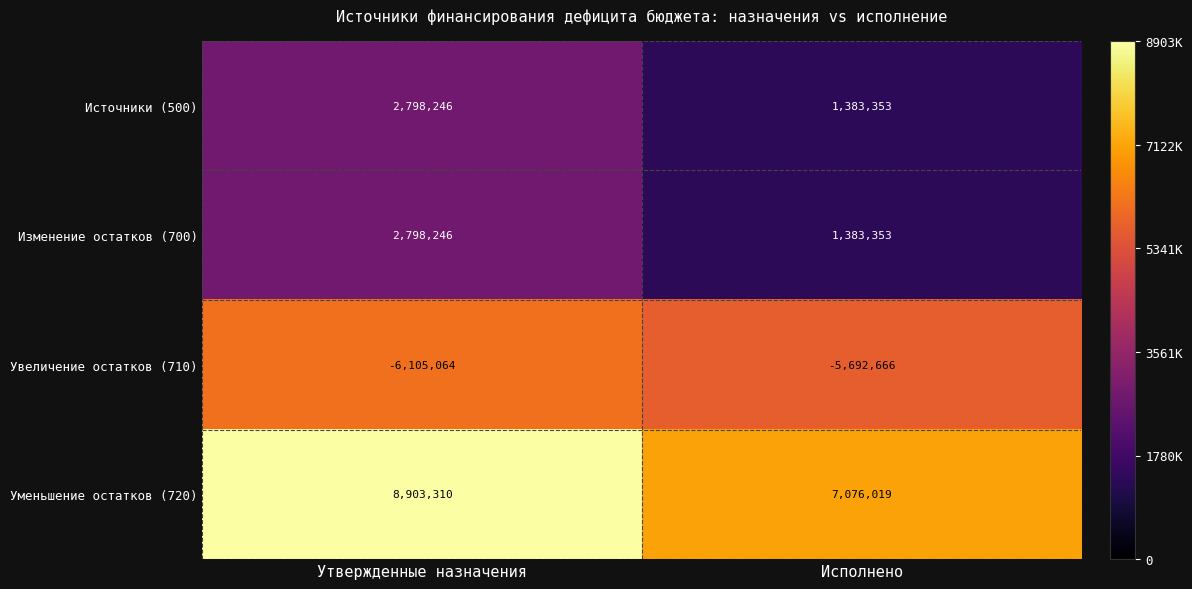

Which series changed the most between Утвержденные назначения and Исполнено?

Уменьшение остатков (720)